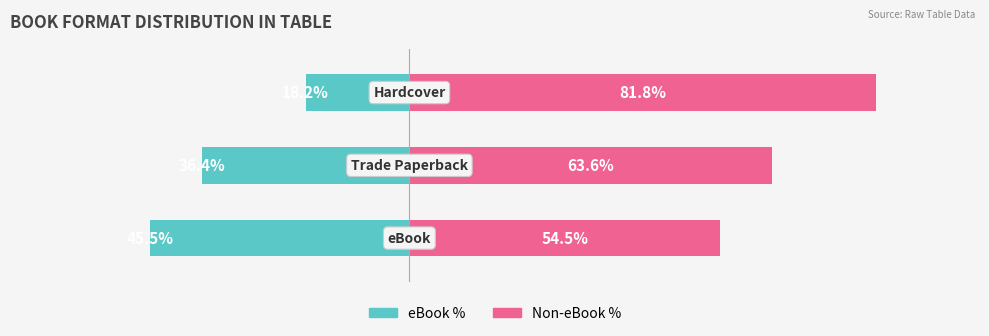

What is the difference between the maximum and minimum values in the Right (Other %) series?

27.3